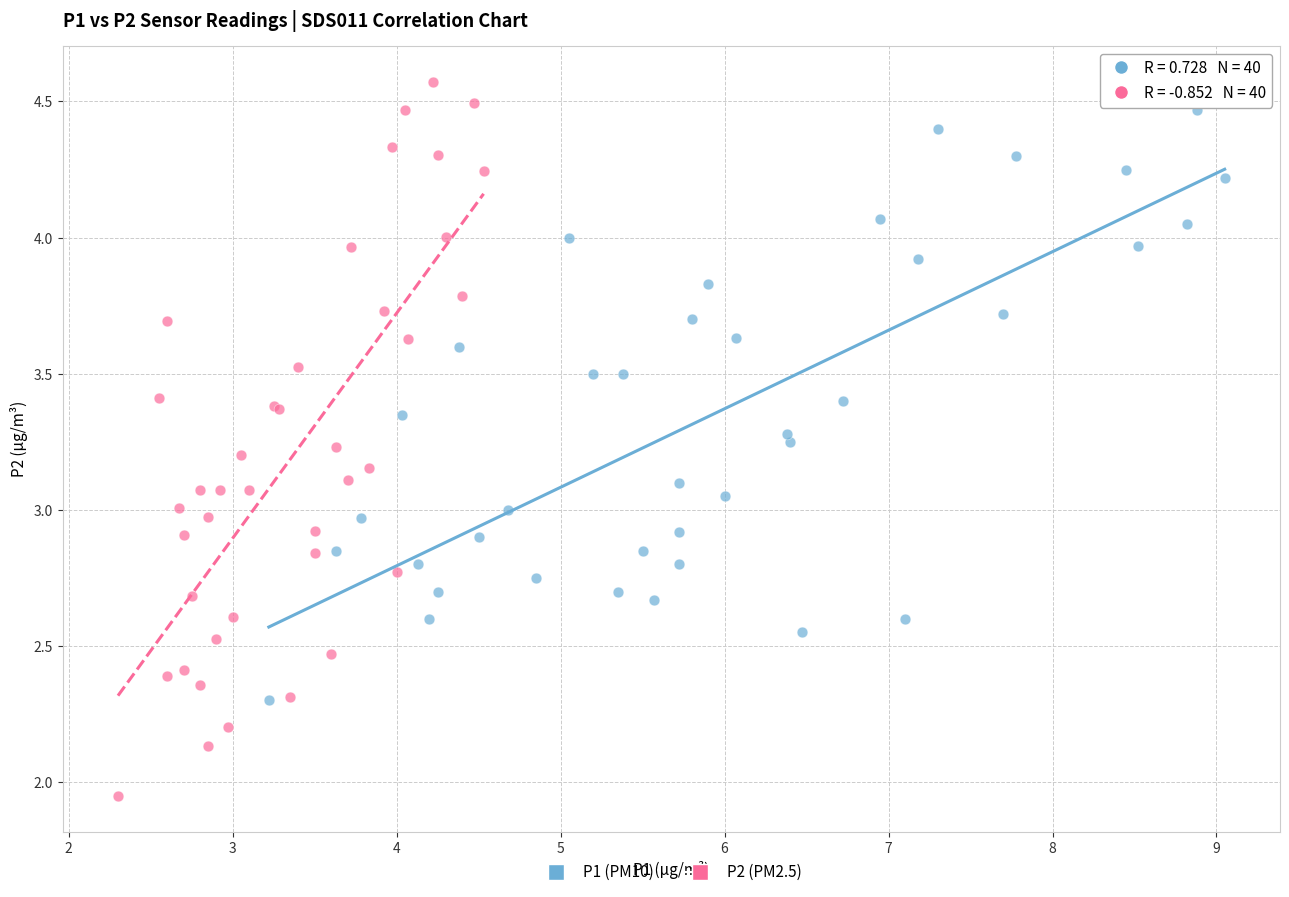

Which series reaches the minimum Y coordinate?

P2 (PM2.5)